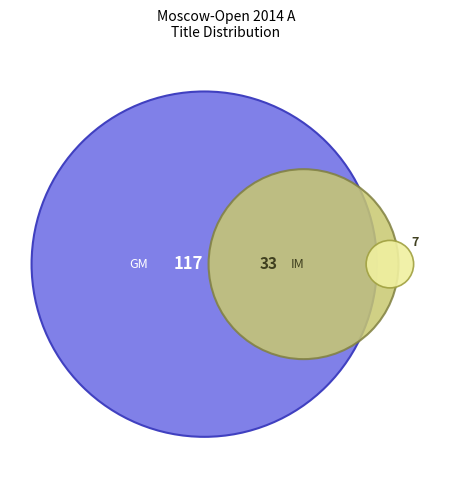

True or false: Other accounts for 4% of the total.

True